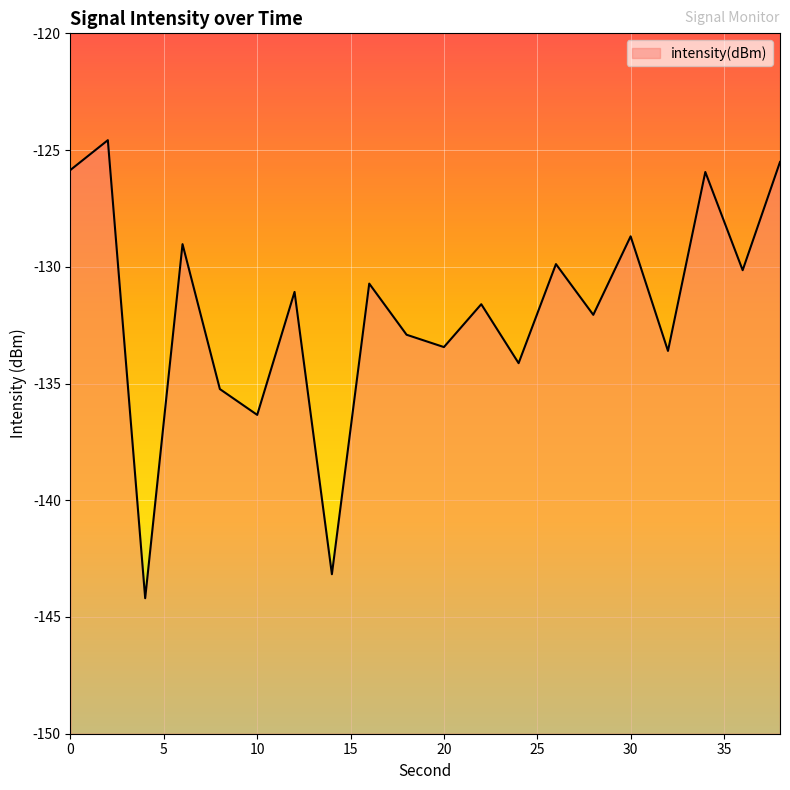

How many lines are shown in the chart?

1